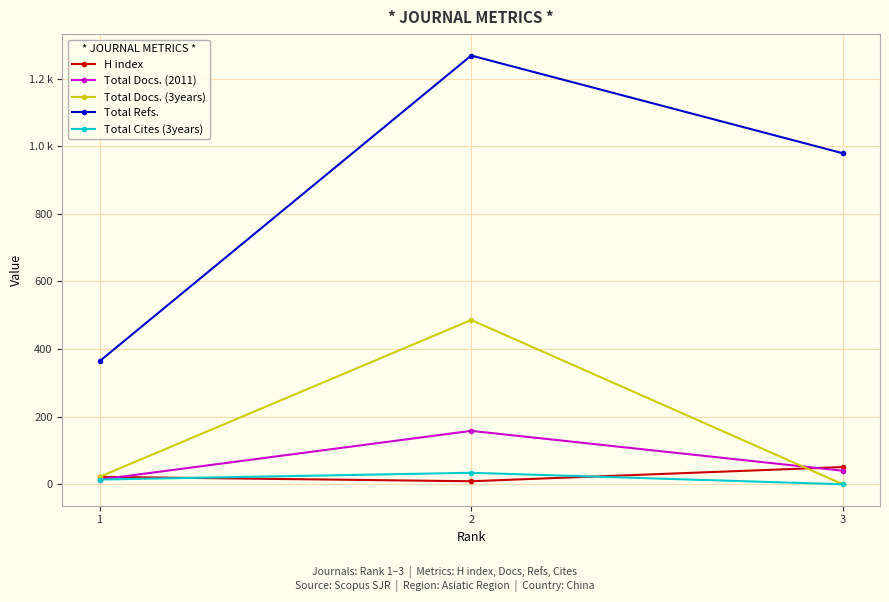

Is it true that Total Docs. (2011) equals 59 at 3?

False